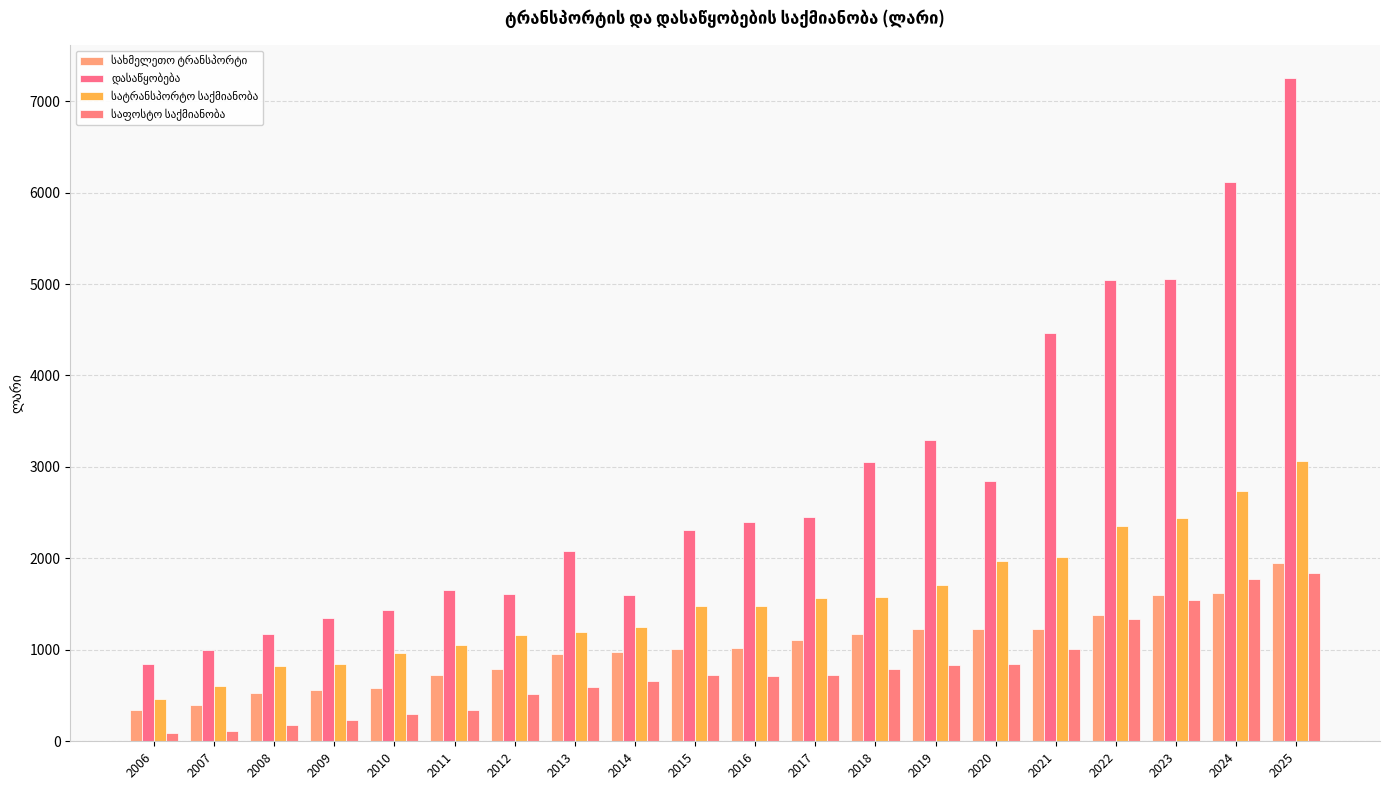

What is the difference between the სახმელეთო ტრანსპორტი values at 2019 and 2015?

214.3